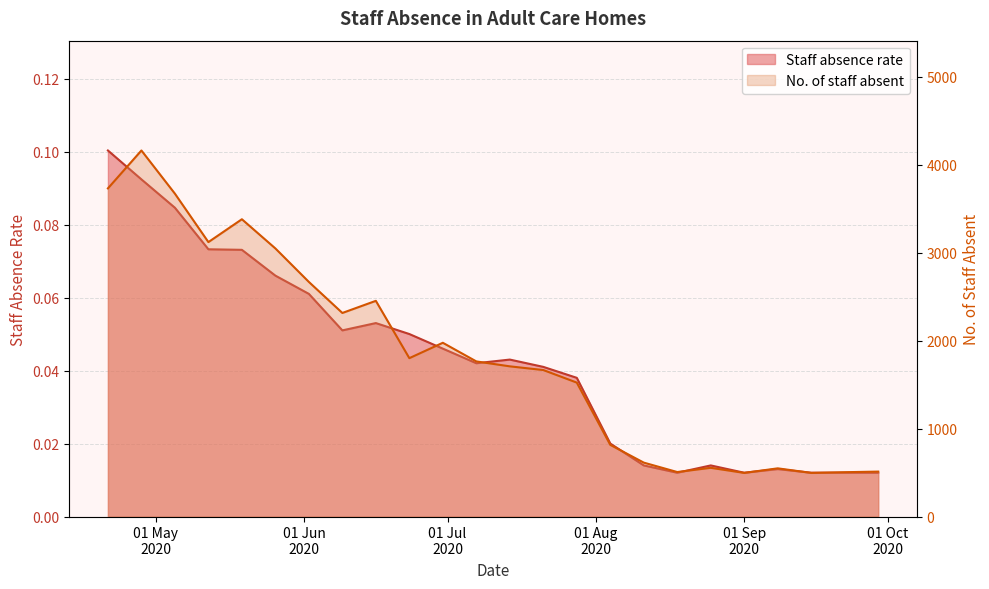

What is the sum of all Staff absence rate values?

1.0